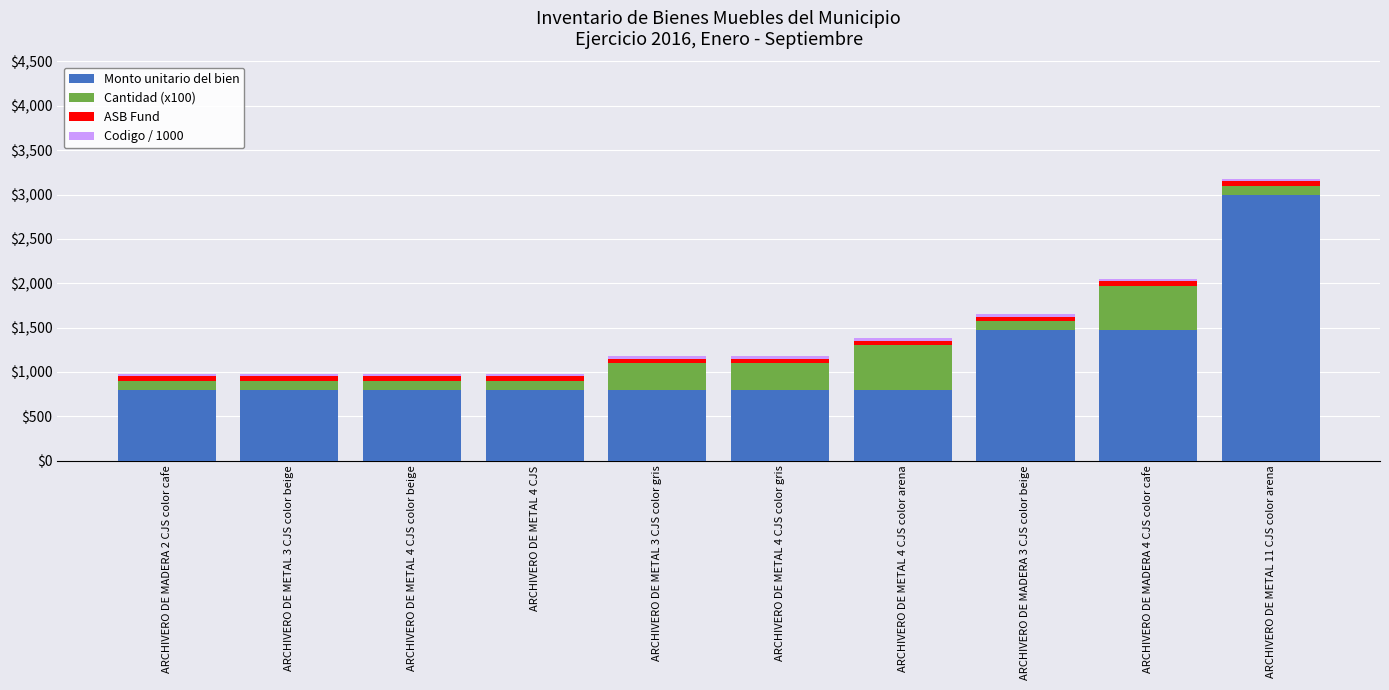

At which label does Monto unitario del bien reach its peak?

ARCHIVERO DE METAL 11 CJS color arena